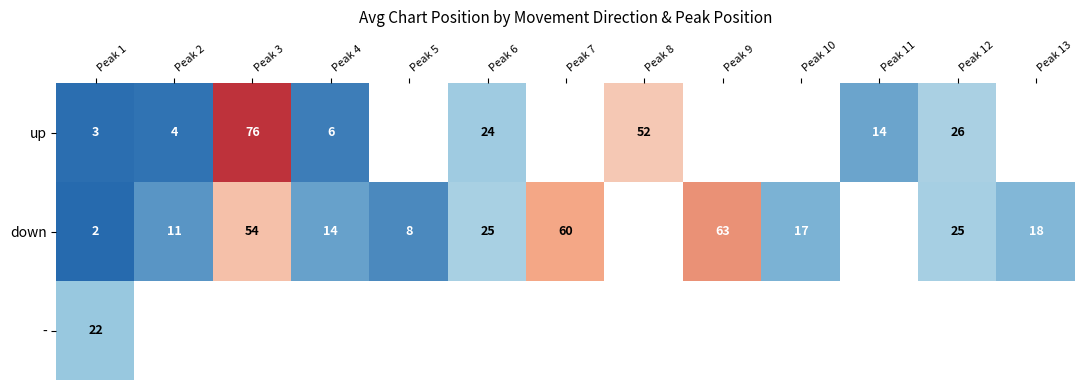

Is it true that up equals 6 at Peak 4?

True